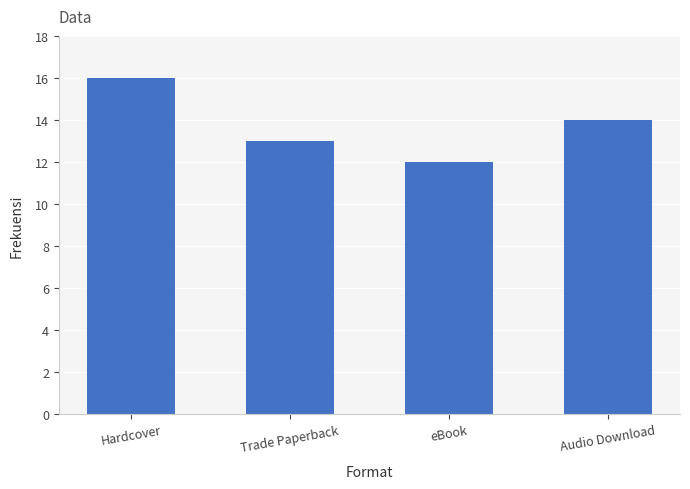

At which category does the chart reach its peak across all series?

Hardcover